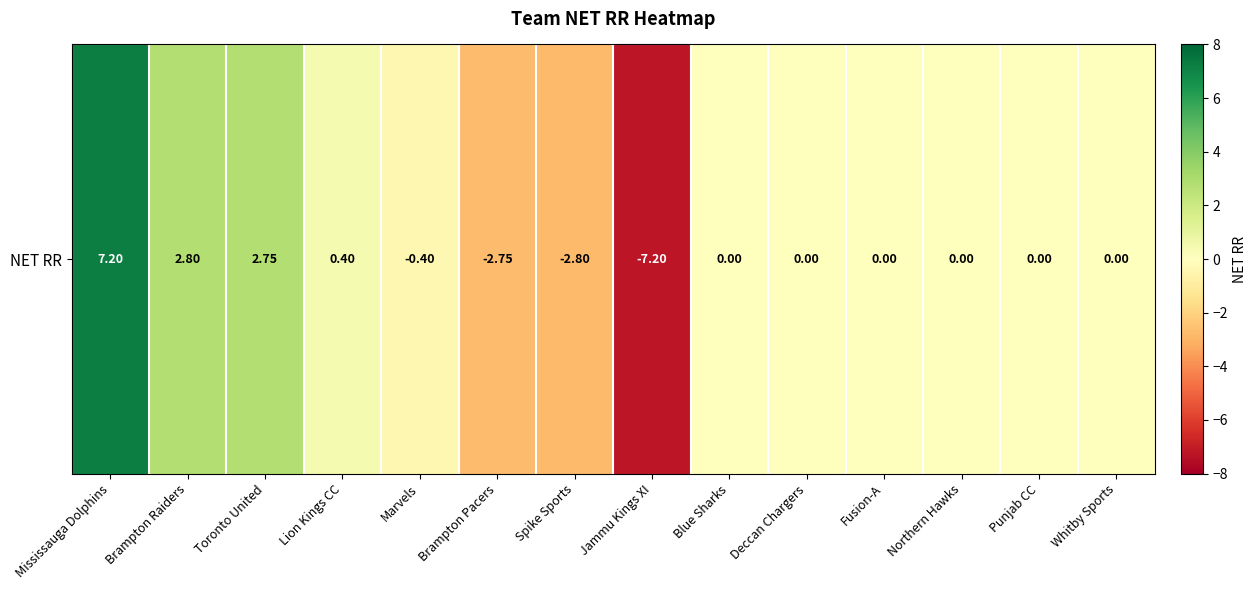

List the labels in order of value, smallest first.

Jammu Kings XI, Spike Sports, Brampton Pacers, Marvels, Blue Sharks, Deccan Chargers, Fusion-A, Northern Hawks, Punjab CC, Whitby Sports, Lion Kings CC, Toronto United, Brampton Raiders, Mississauga Dolphins